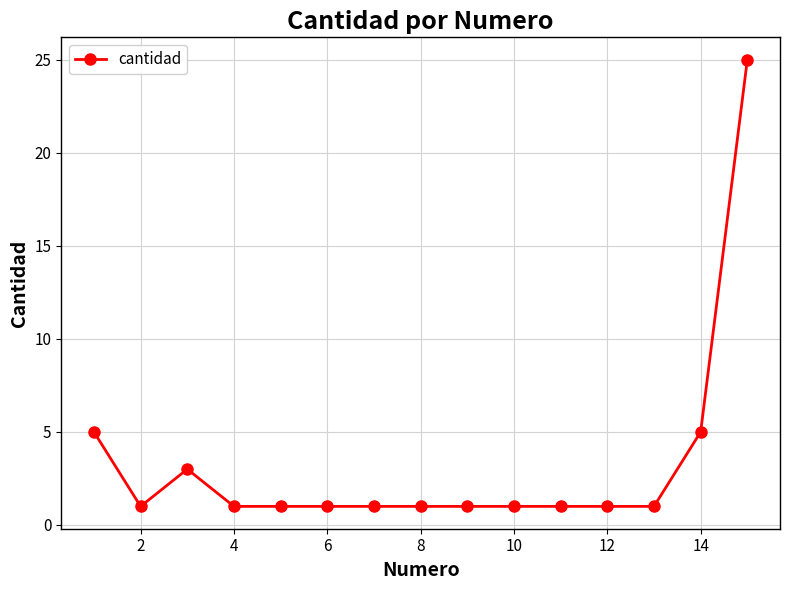

What is the value of the 12th point from the left?

1